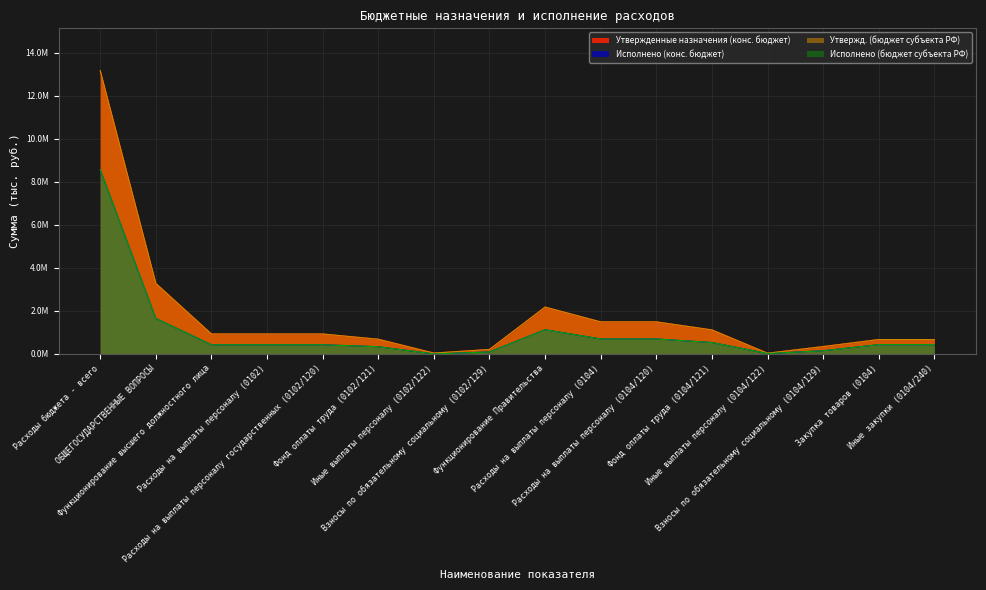

Which series has the widest spread of values?

Утвержденные назначения (конс. бюджет)